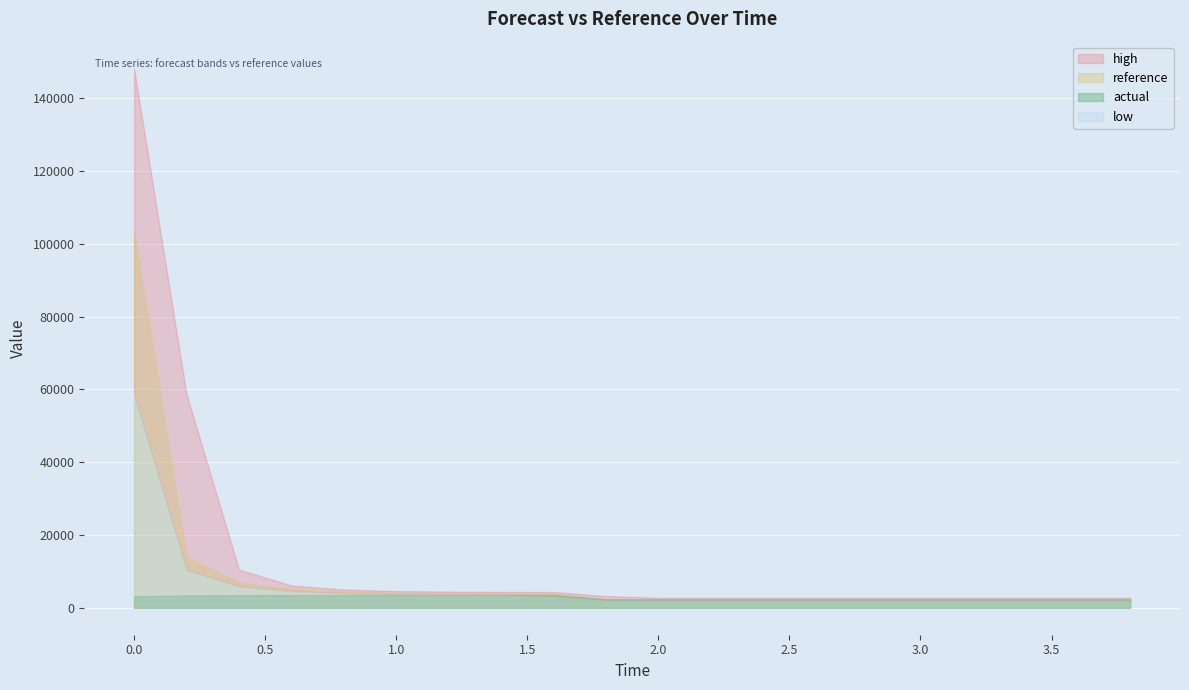

True or false: low and high intersect in this chart.

False